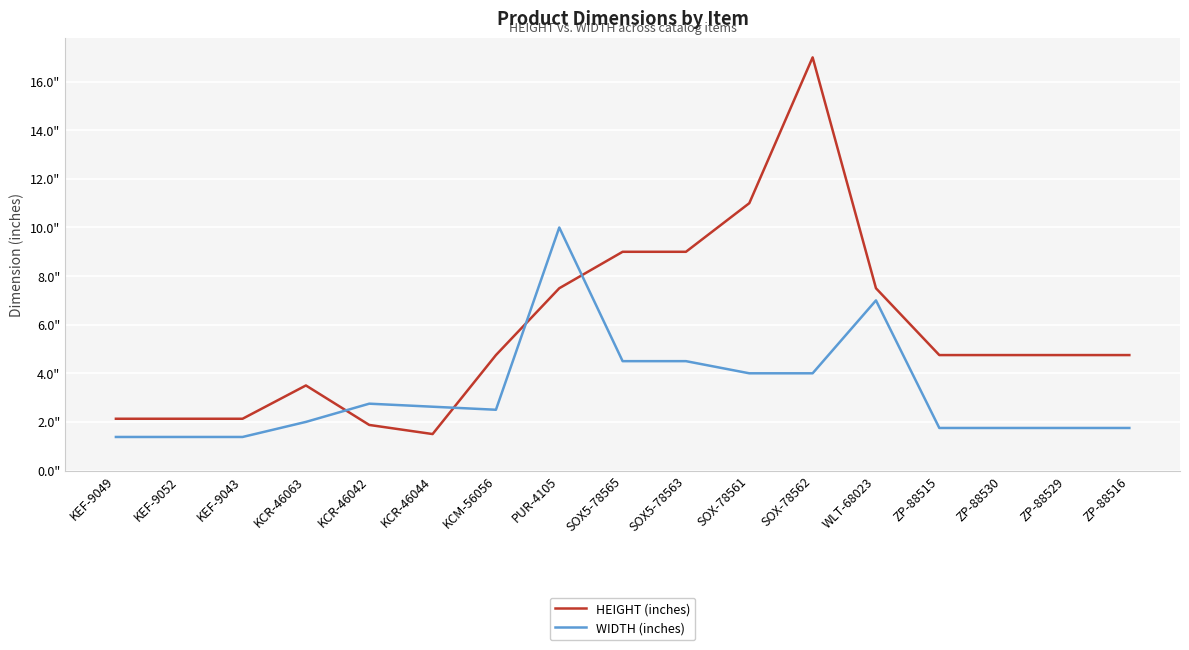

Between KCM-56056 and ZP-88529, which is larger?

KCM-56056